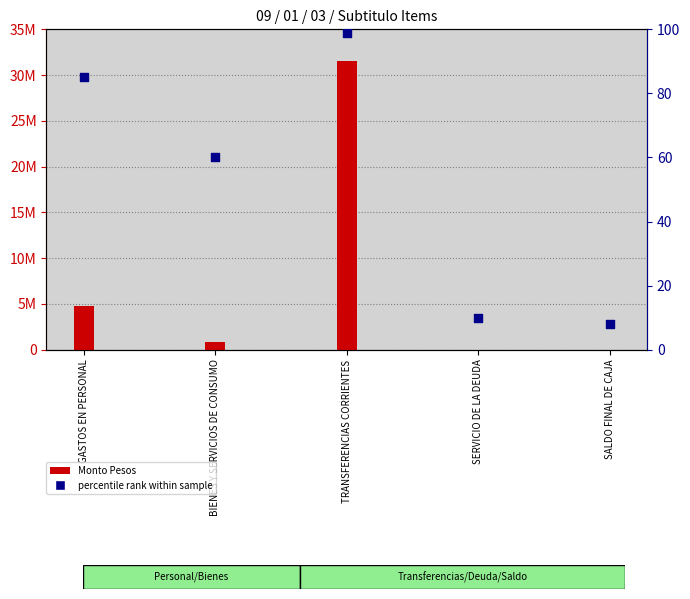

Which series reaches the maximum Y coordinate?

Monto Pesos